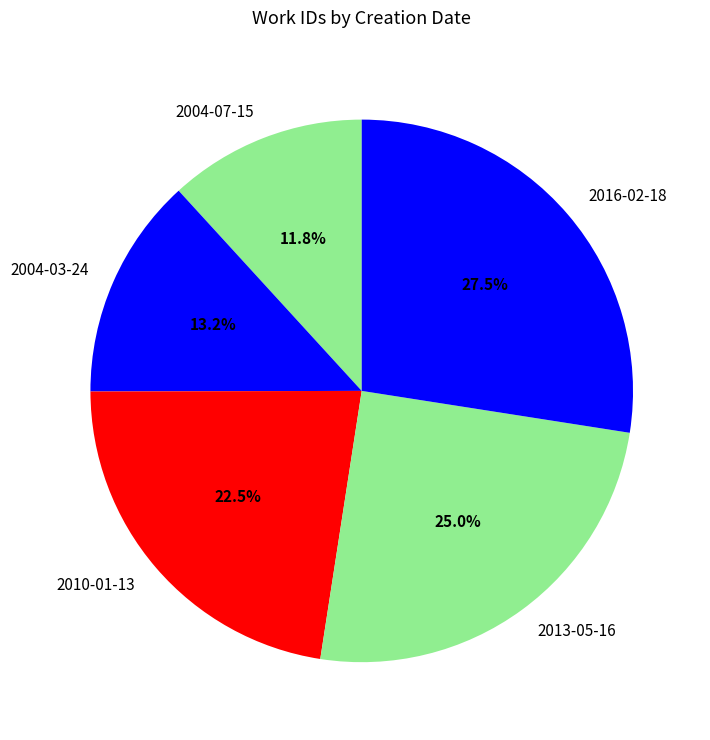

True or false: 2004-07-15 accounts for 12% of the total.

True